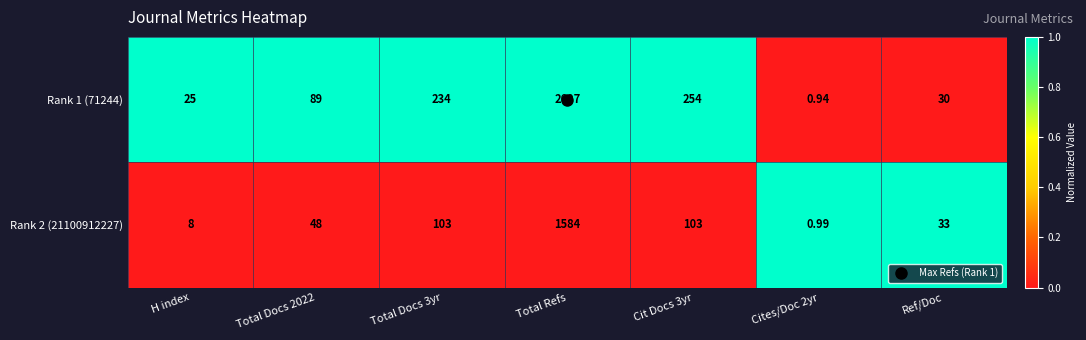

Which series has the widest spread of values?

Rank 1 (71244)